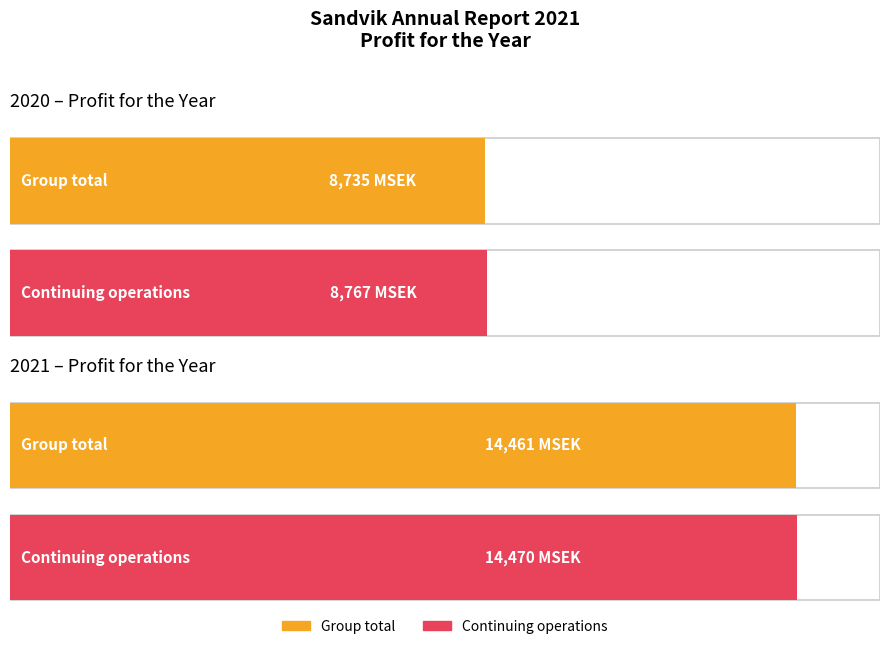

Which category has the highest value in the 2020 series?

Profit for the year, continuing operations